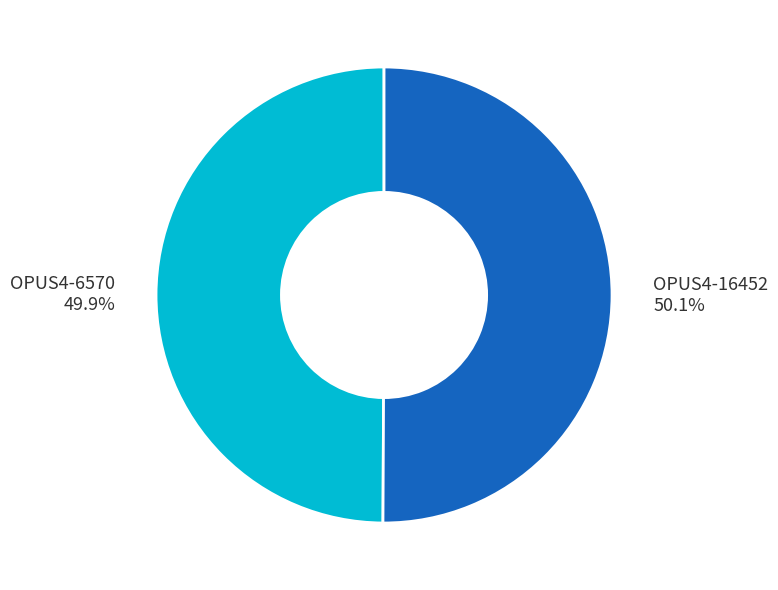

Count the number of slices in the pie.

2